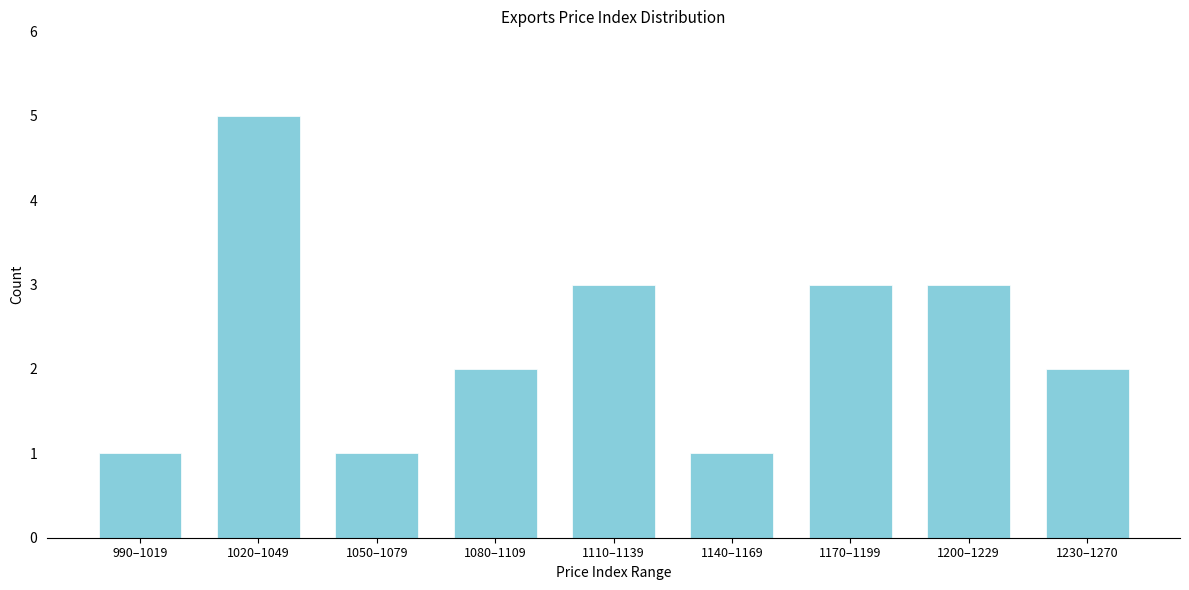

Reading right to left, extract all data points from this chart.

2	3	3	1	3	2	1	5	1